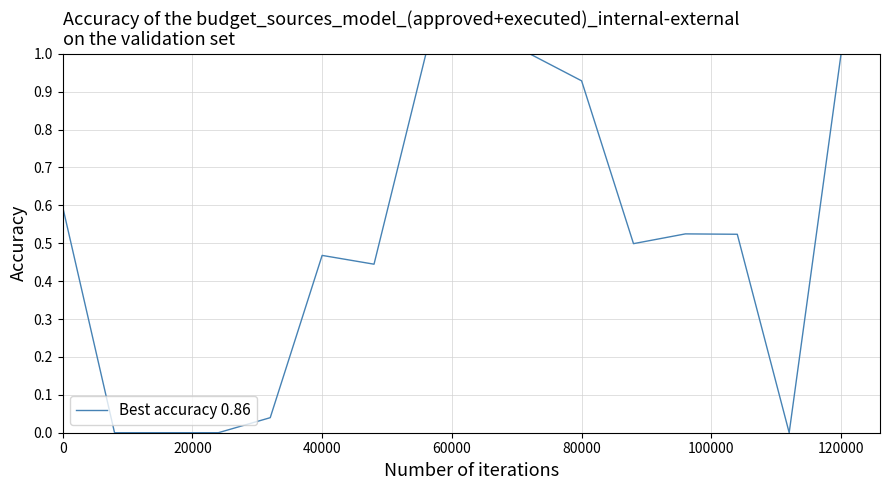

What is the difference between the maximum and minimum values?

1.0